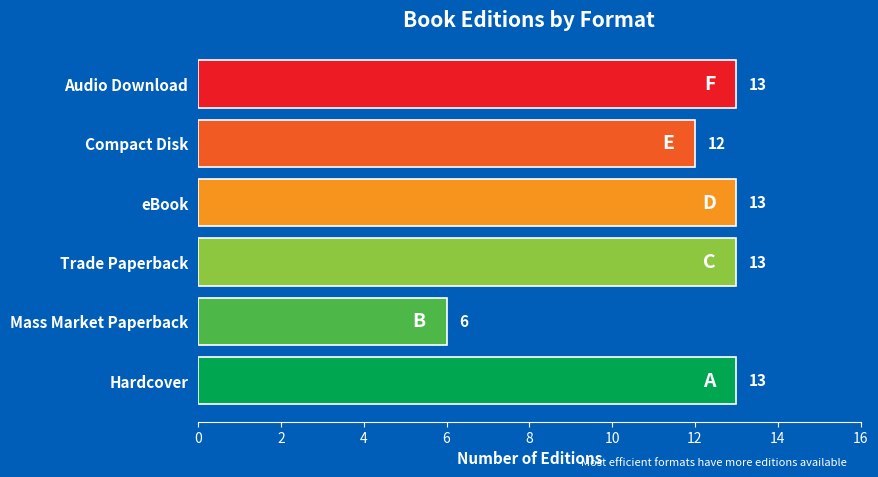

Reading bottom to top, transcribe all the data shown in this chart.

Hardcover=13	Mass Market Paperback=6	Trade Paperback=13	eBook=13	Compact Disk=12	Audio Download=13